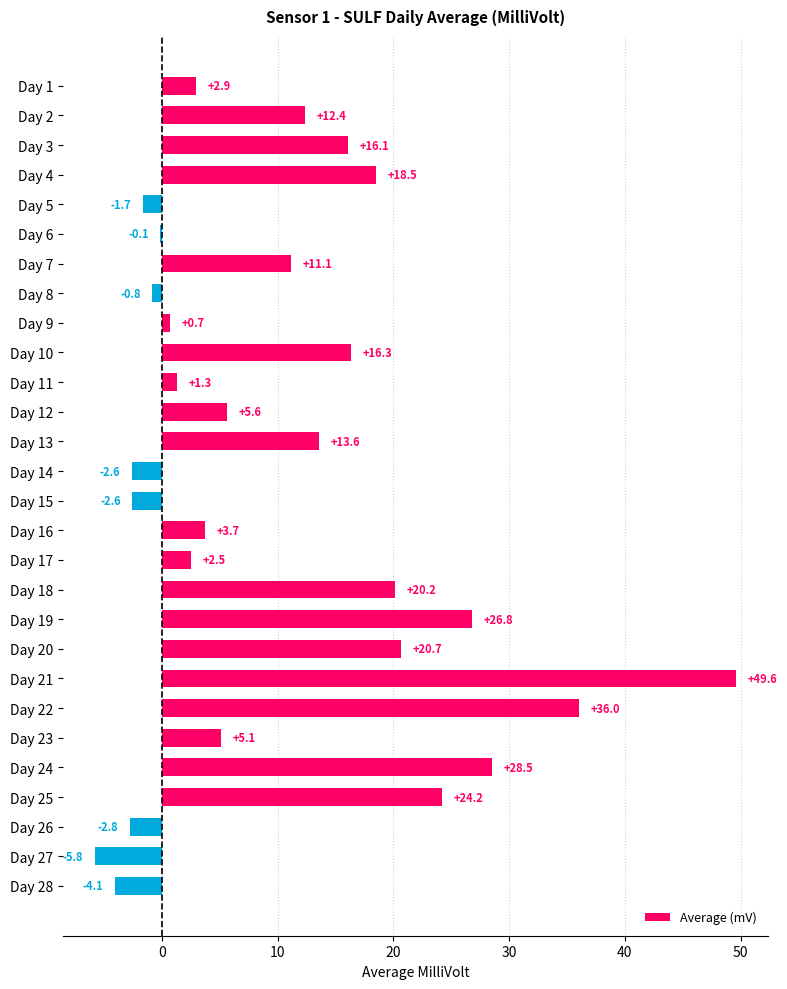

Is it true that the value at Day 7 is 2.7?

False